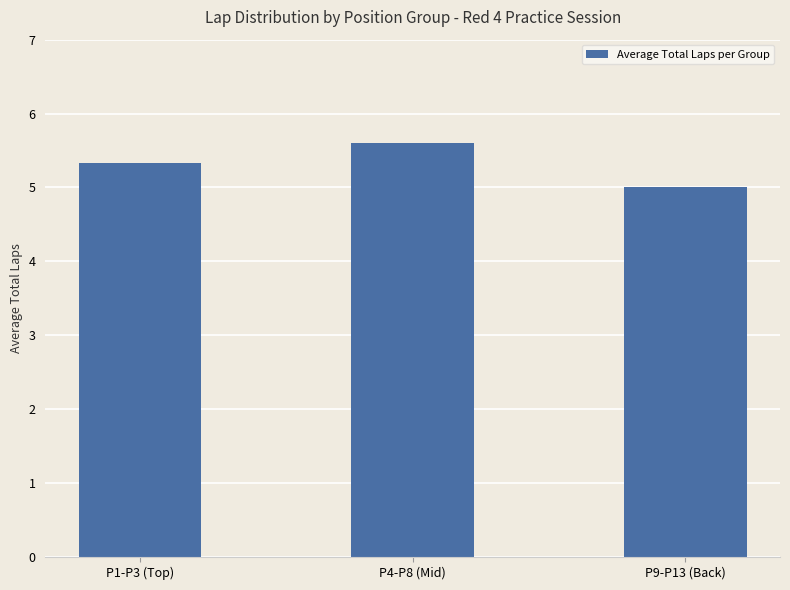

Does the chart contain stacked bars?

No